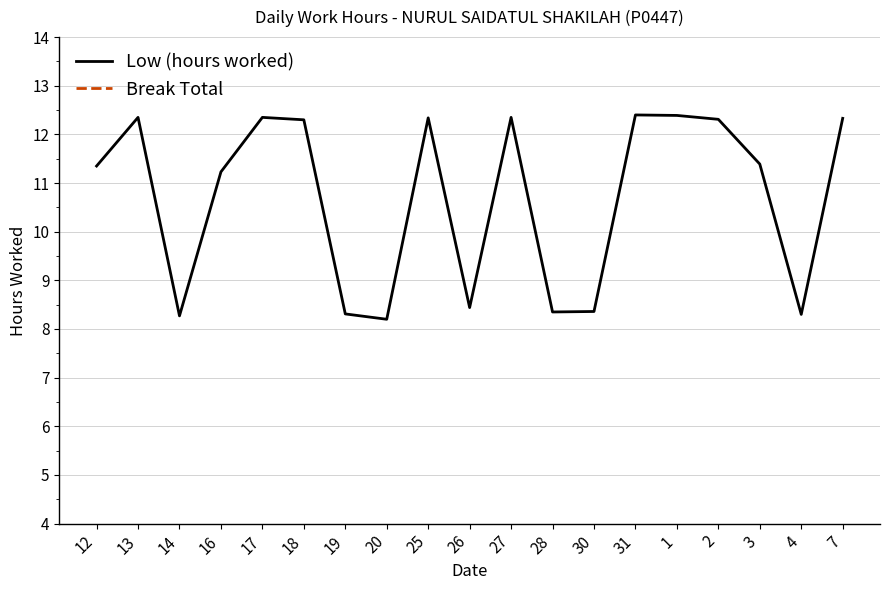

How many interior local valleys does the Low (hours worked) series have?

5